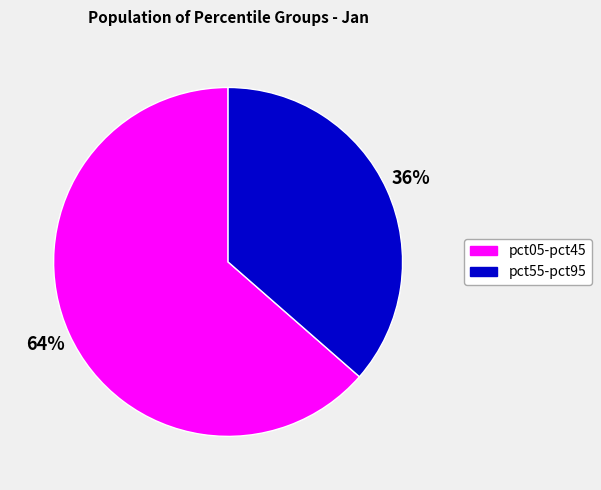

To the nearest percent, what is the average slice percentage?

50%